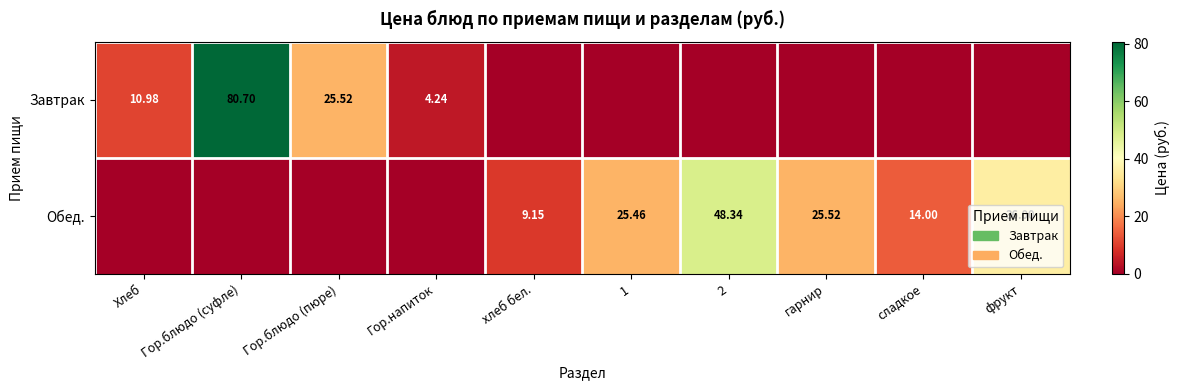

At how many categories does at least one series exceed 29?

3